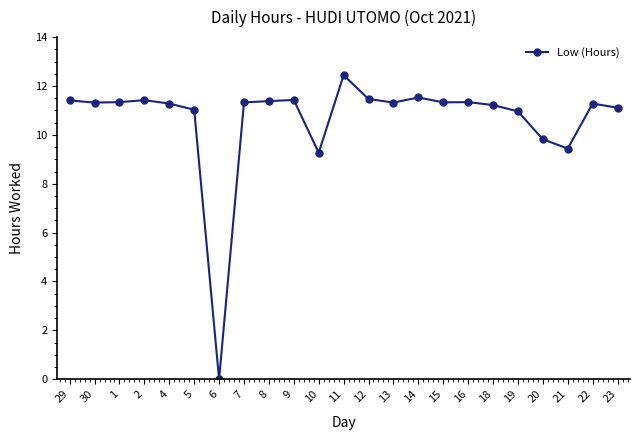

What is the sum of the values at 8 and 4?

22.7